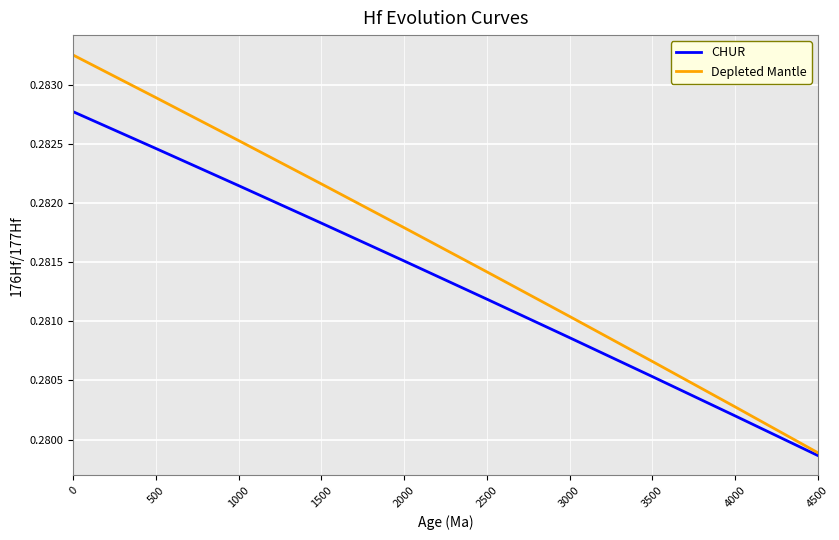

Where is CHUR nearest to the value 0?

4500